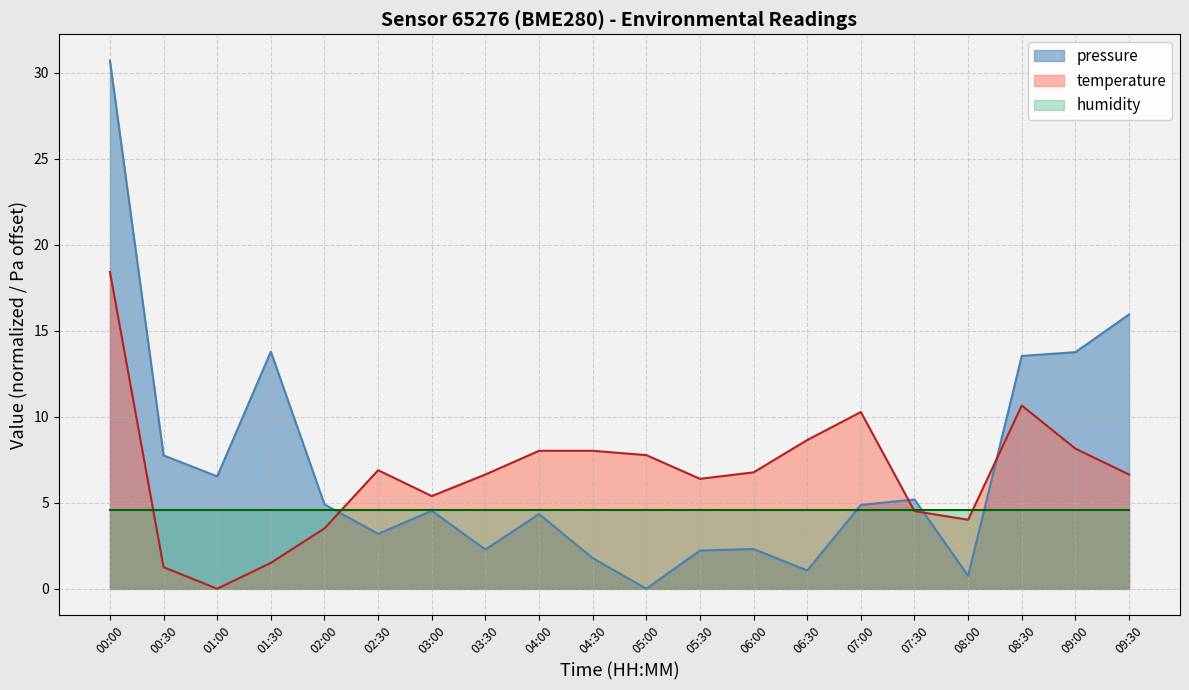

How many series are shown in this chart?

3